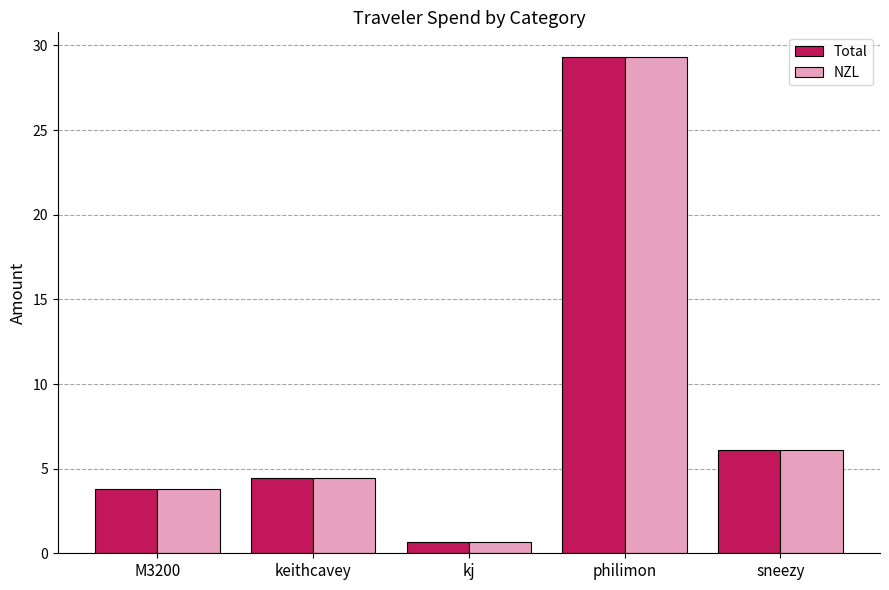

Reading left to right, transcribe all the data shown in this chart.

Total: 3.8	4.5	0.7	29.3	6.1
NZL: 3.8	4.5	0.7	29.3	6.1